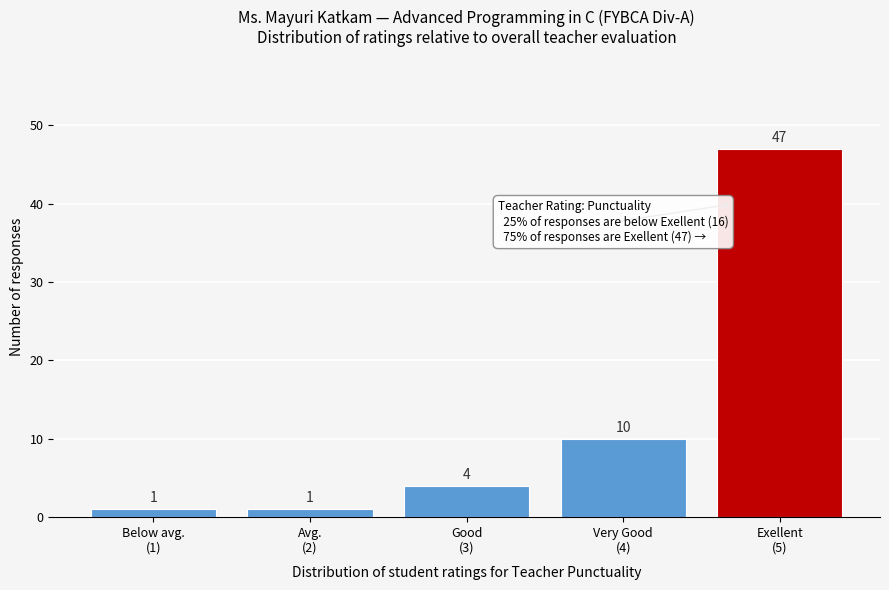

Reading left to right, transcribe all the data shown in this chart.

1	1	4	10	47